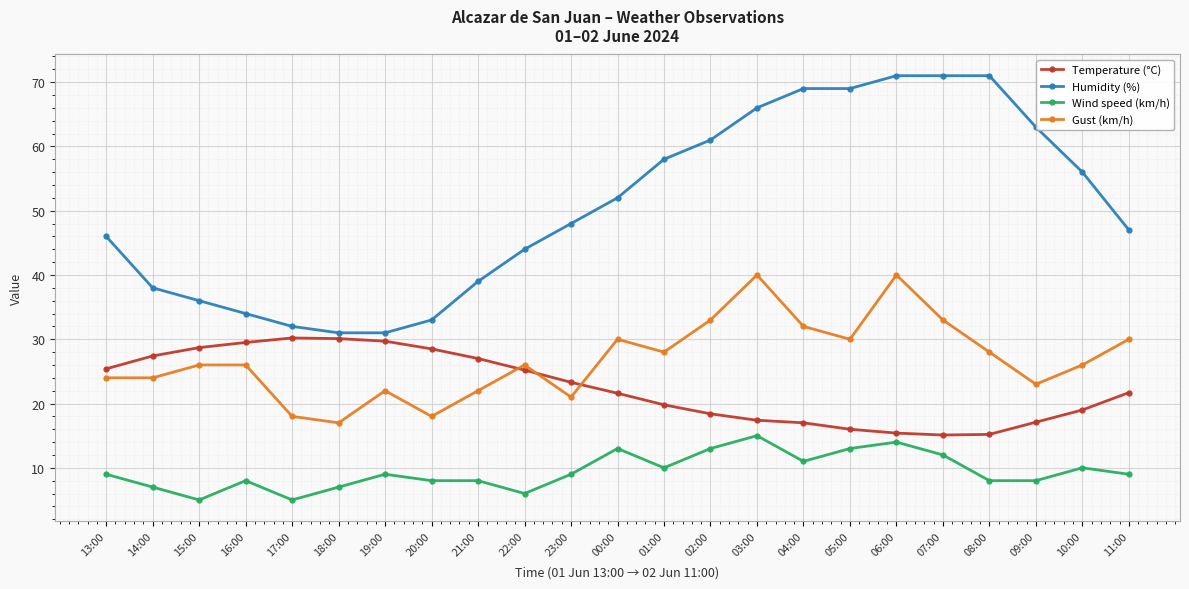

Rank the series by their maximum value, from lowest to highest.

Wind speed (km/h), Temperature (°C), Gust (km/h), Humidity (%)